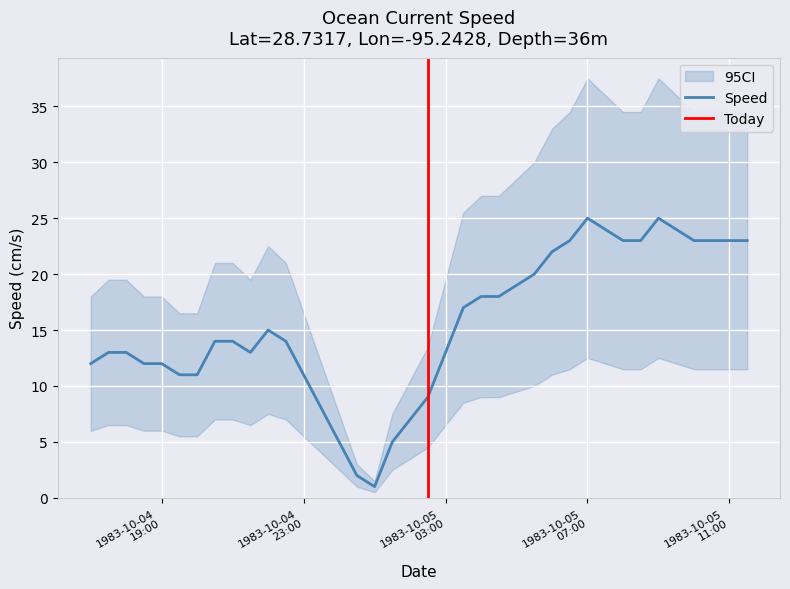

What is the value of the CI_upper point at the 16th from the left?

3.0